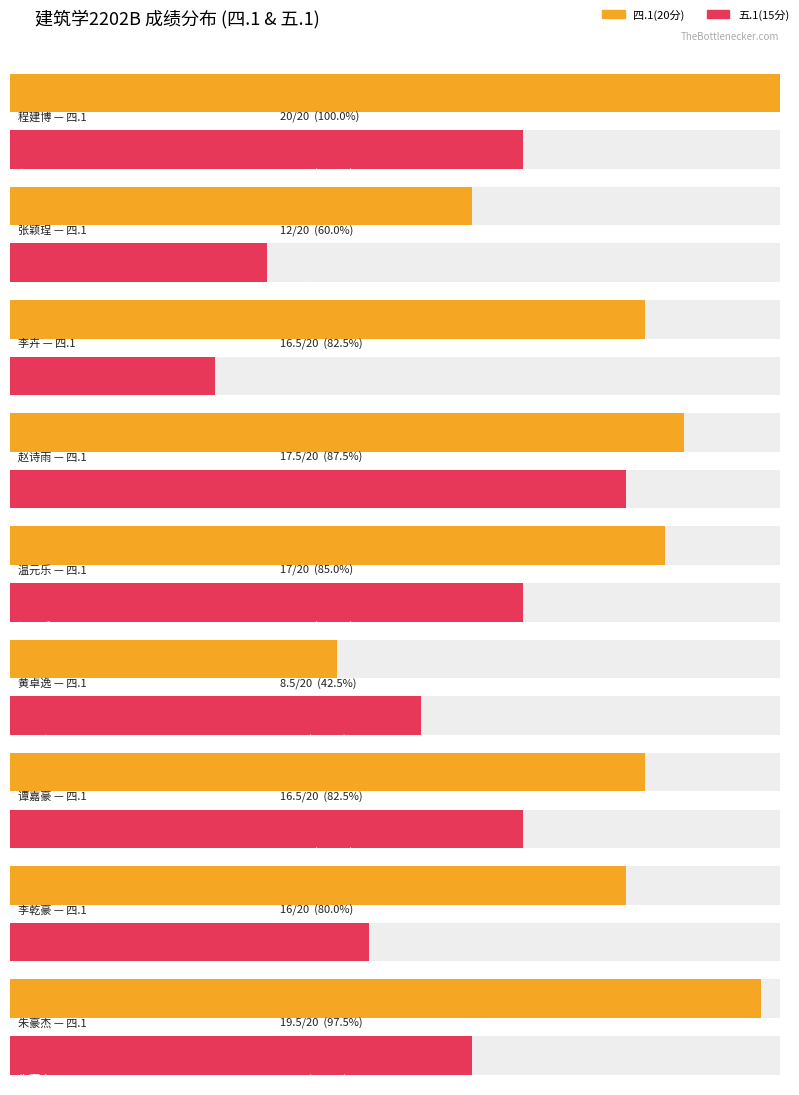

Between 李卉 and 赵诗雨, which series saw the biggest shift?

五.1(15分)